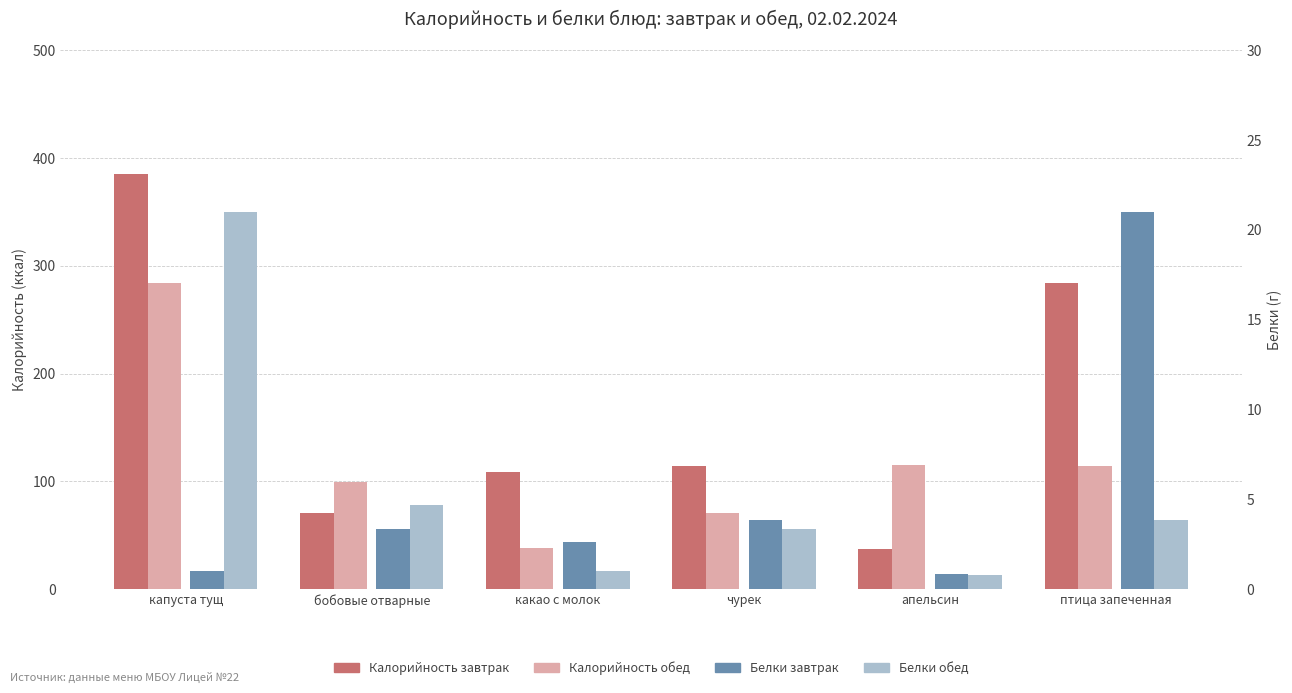

Which series has the largest total across all categories?

Калорийность завтрак